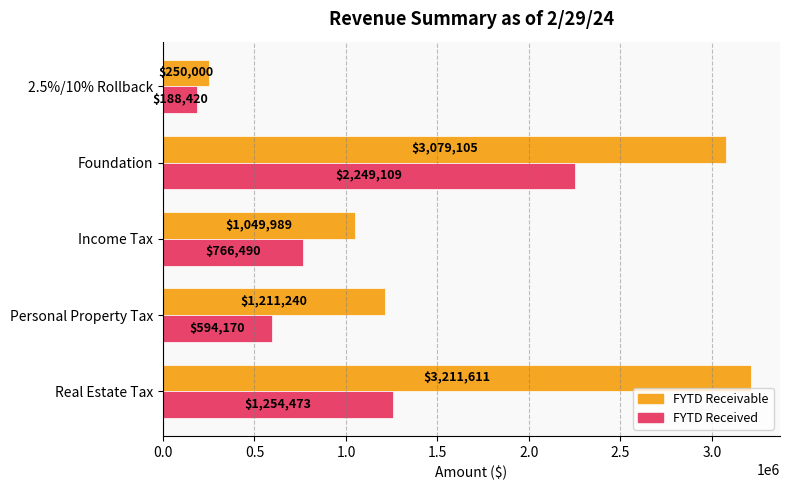

Which series has the largest total across all categories?

FYTD Receivable